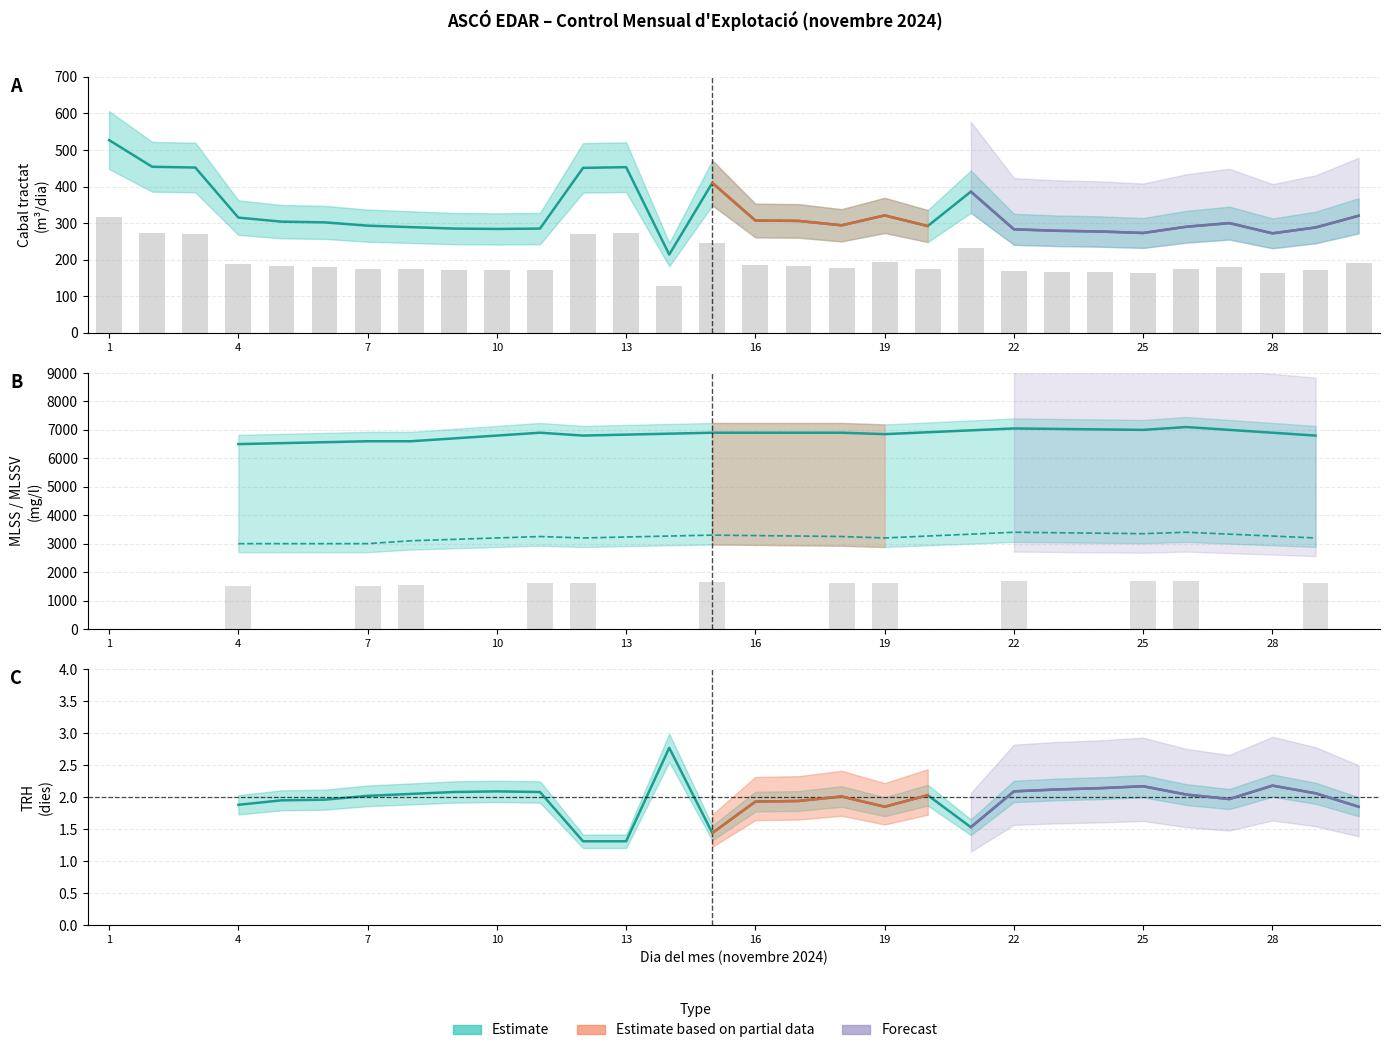

The value of CABAL TRACTAT at 6 is 168.6. True or false?

False